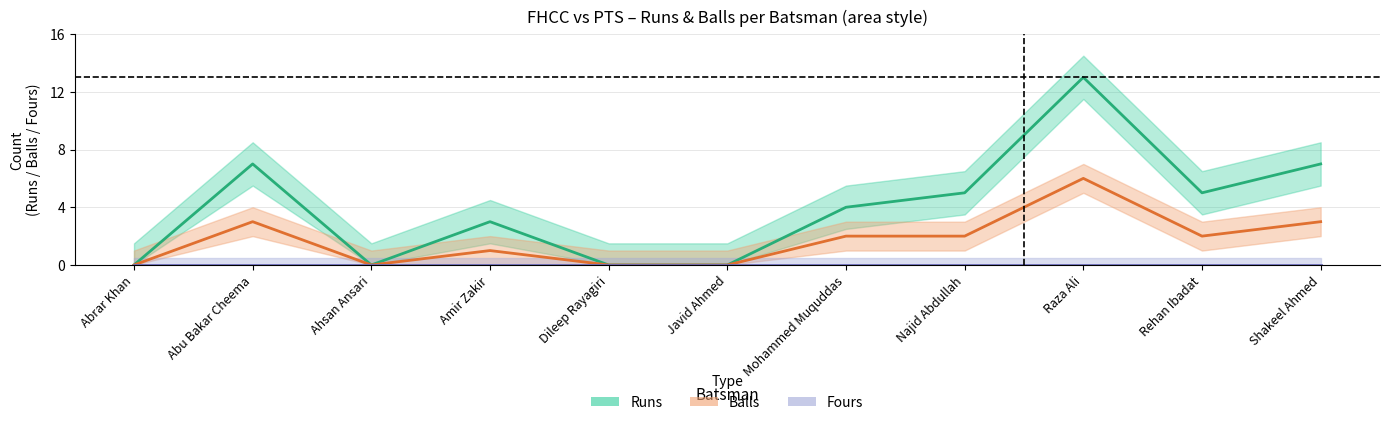

How many lines are shown in the chart?

3